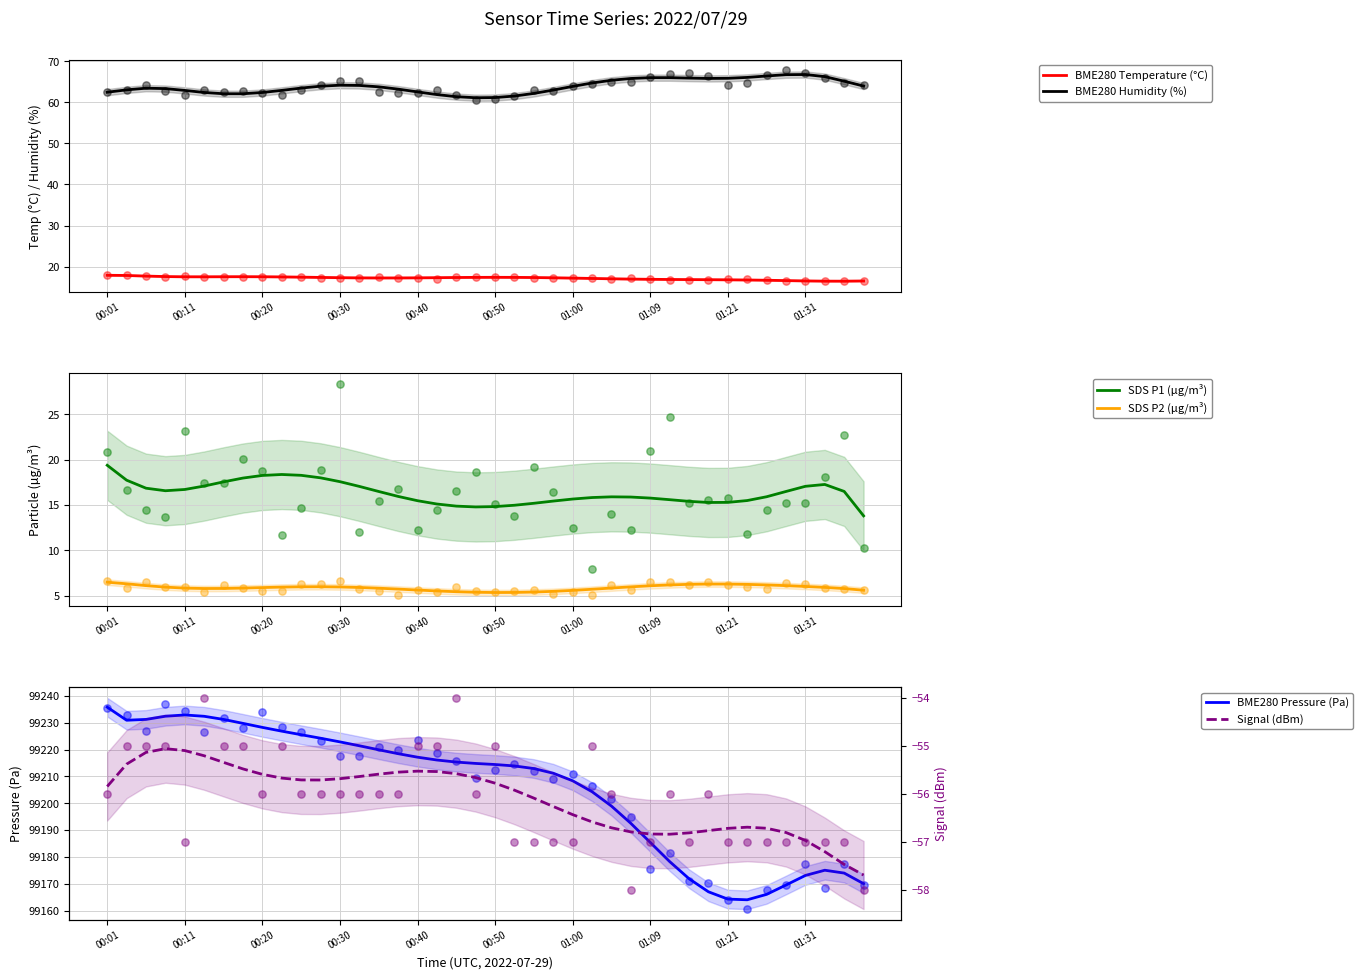

True or false: BME280 Temperature (°C) and BME280 Humidity (%) intersect in this chart.

False